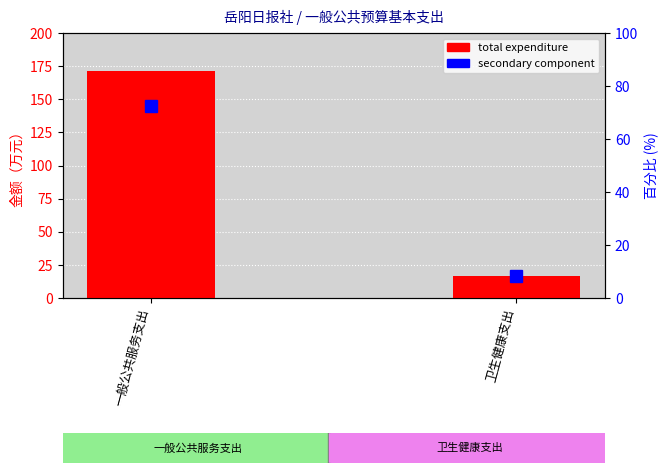

At which category does the chart reach its peak across all series?

一般公共服务支出